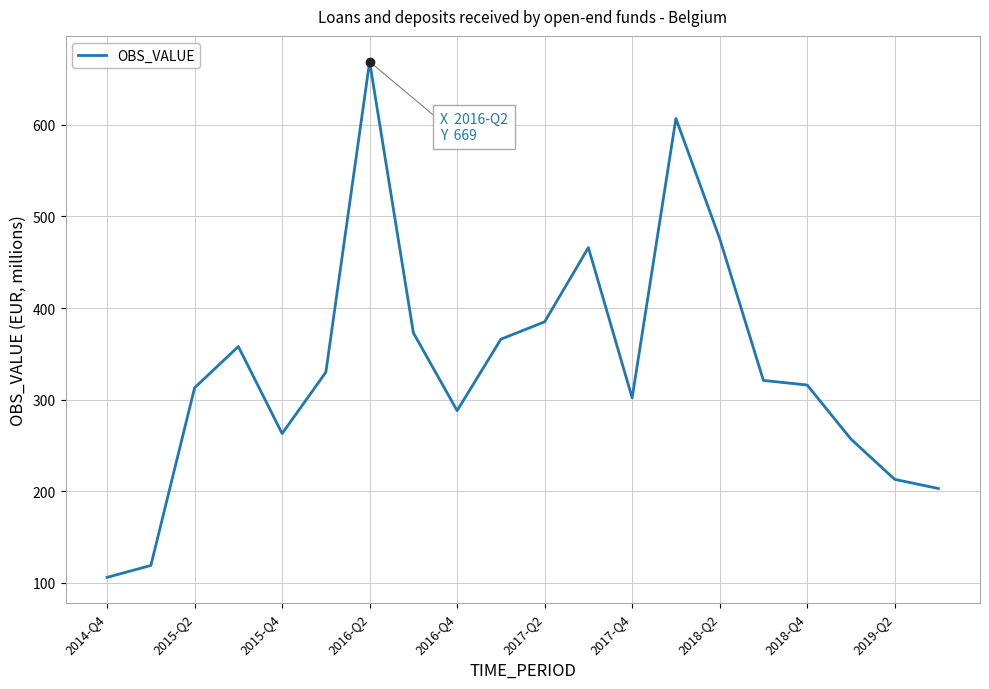

What is the maximum value shown in the chart?

669